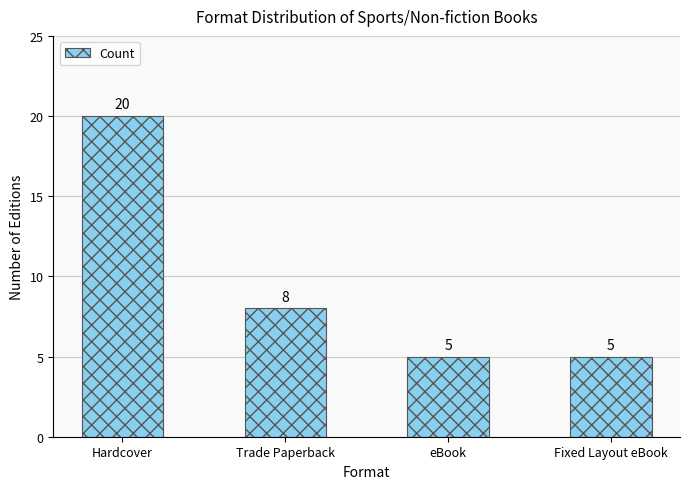

Which label corresponds to the largest value in the chart?

Hardcover